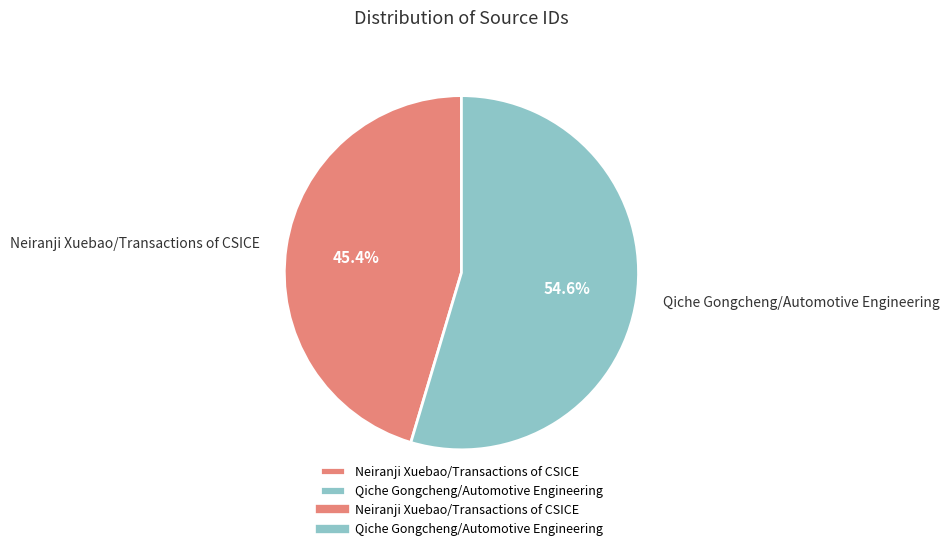

What is the smallest slice in the pie chart?

Neiranji Xuebao/Transactions of CSICE